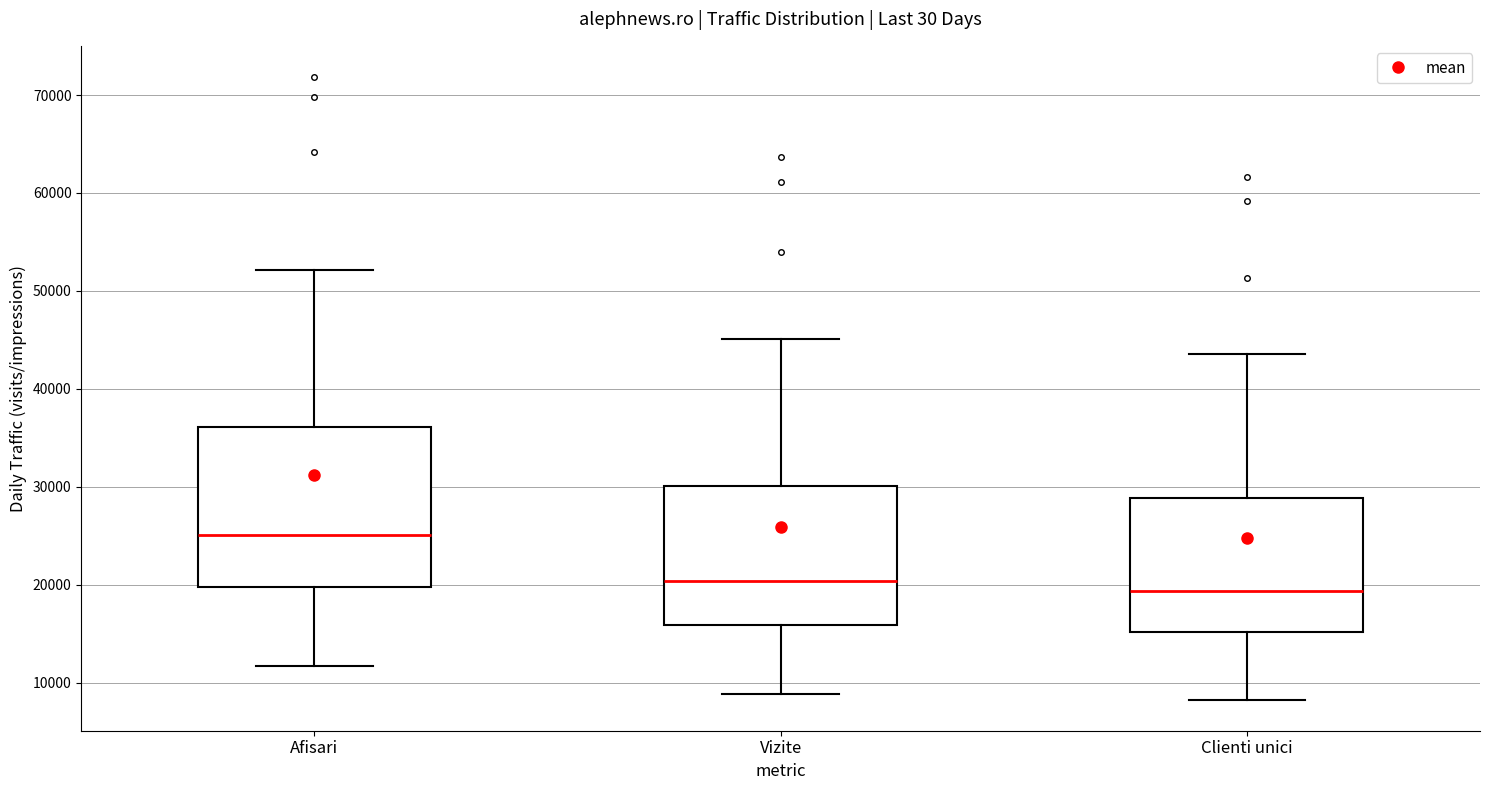

Which box has the highest median line?

Afisari